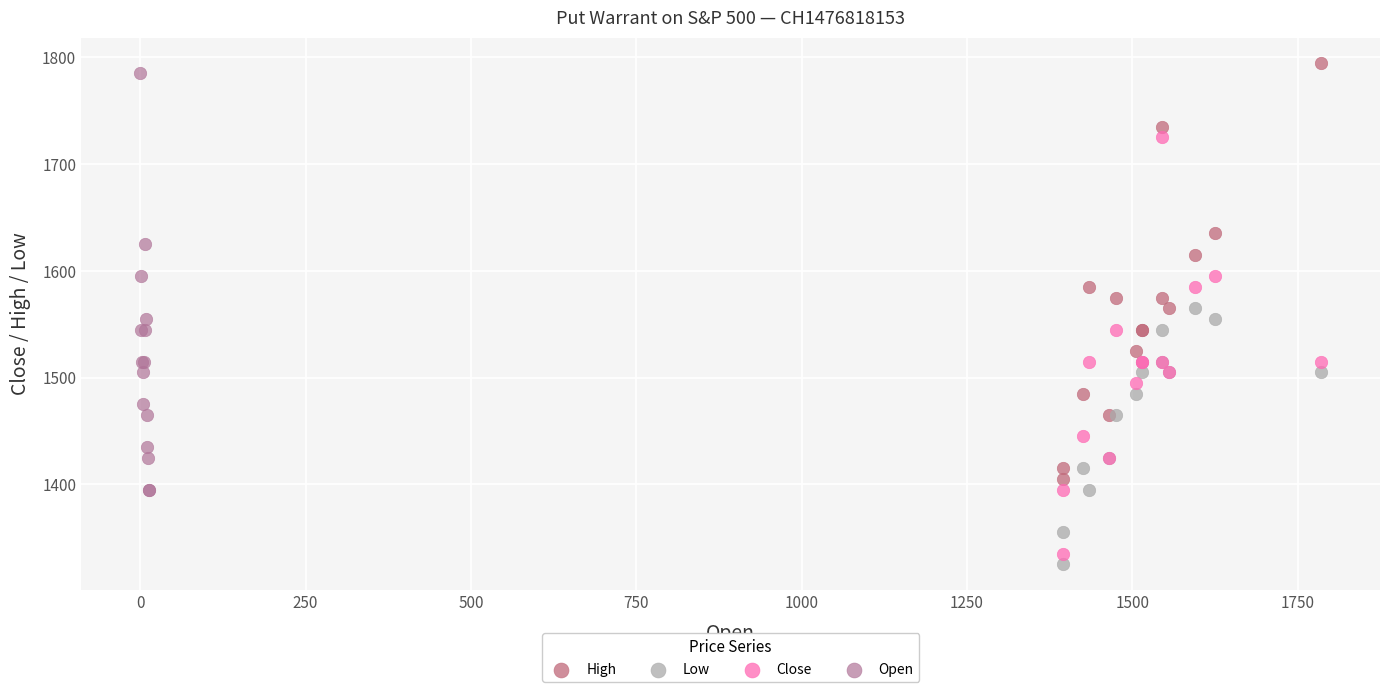

What are all the series names shown in the legend?

High, Low, Close, Open